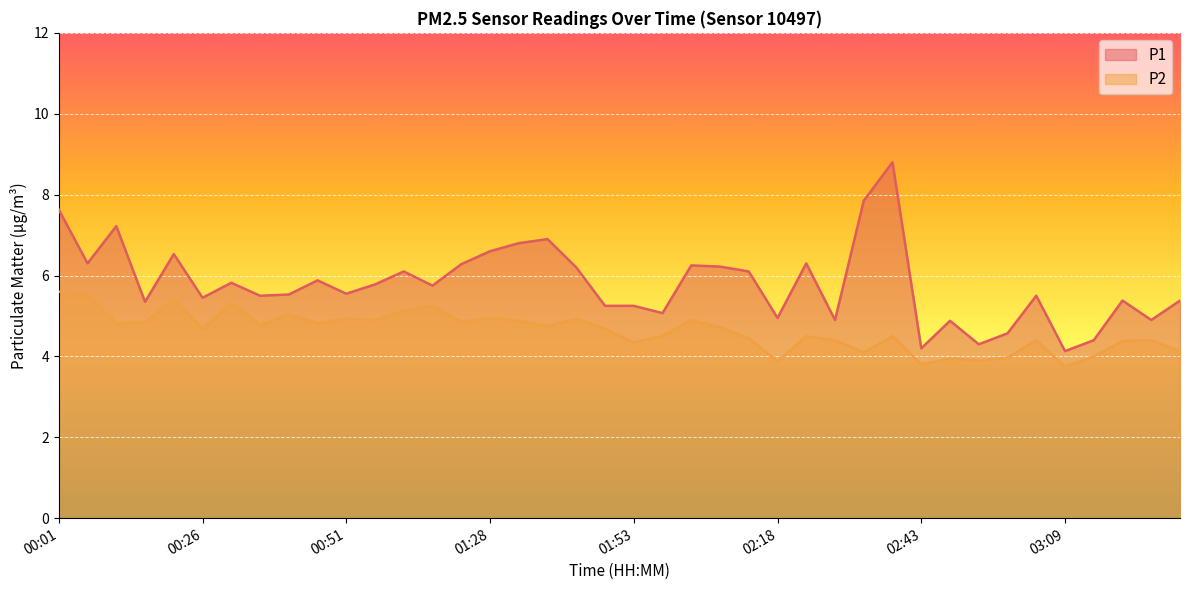

Count the number of categories in the chart.

40